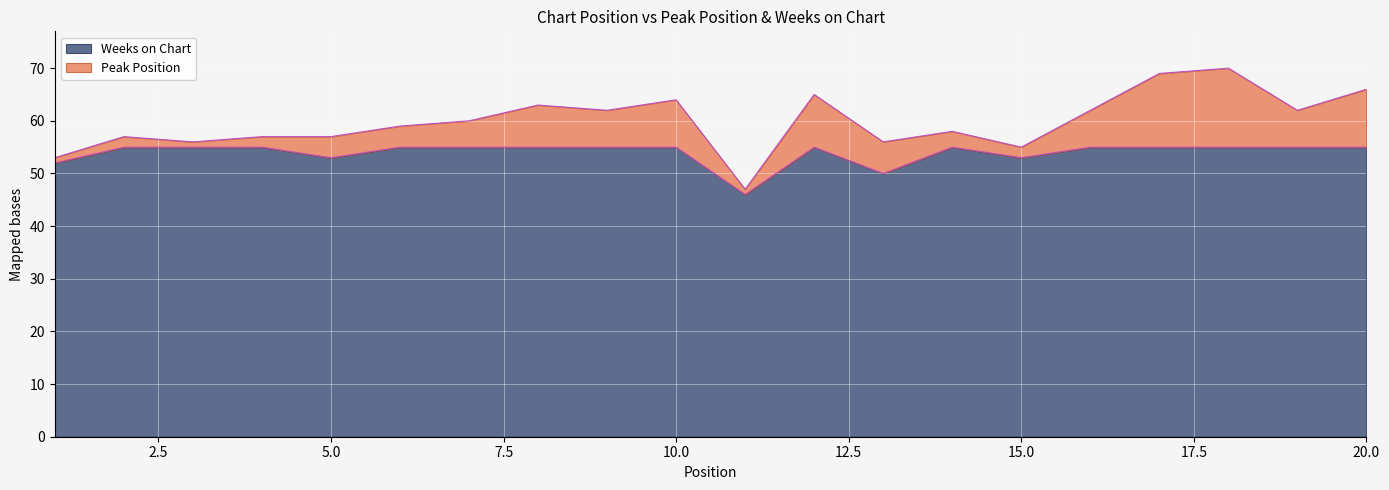

The value at 4 is 33. True or false?

False